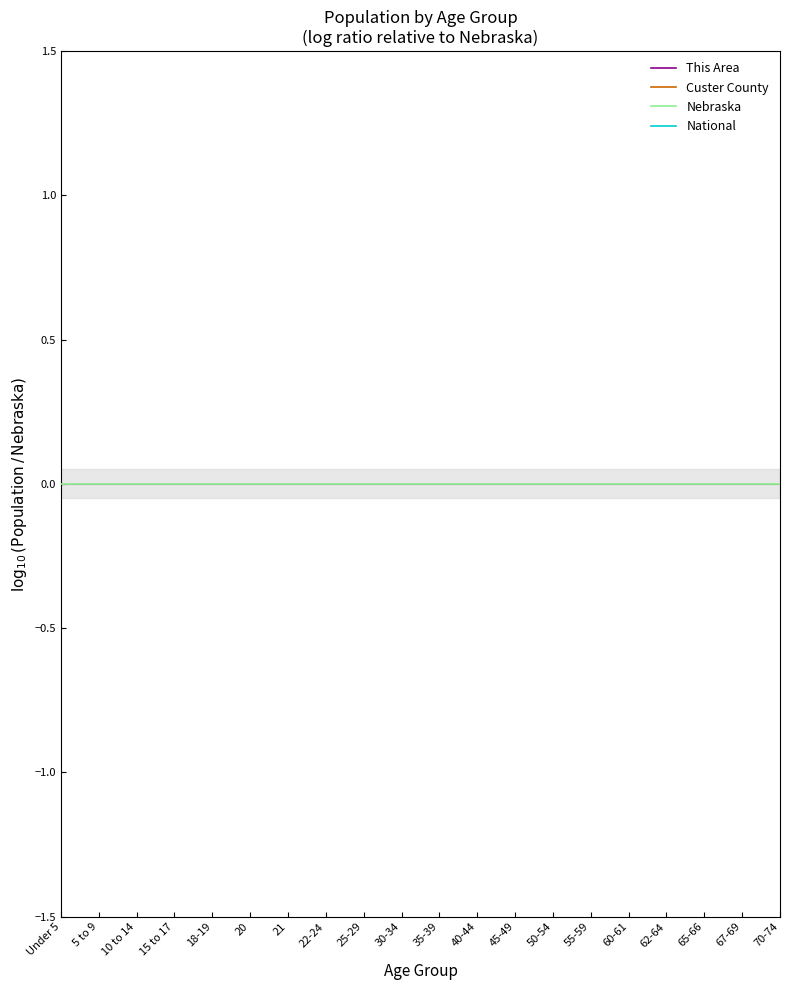

Is the value of Nebraska at 70-74 greater than the value of Custer County at 35-39?

Yes